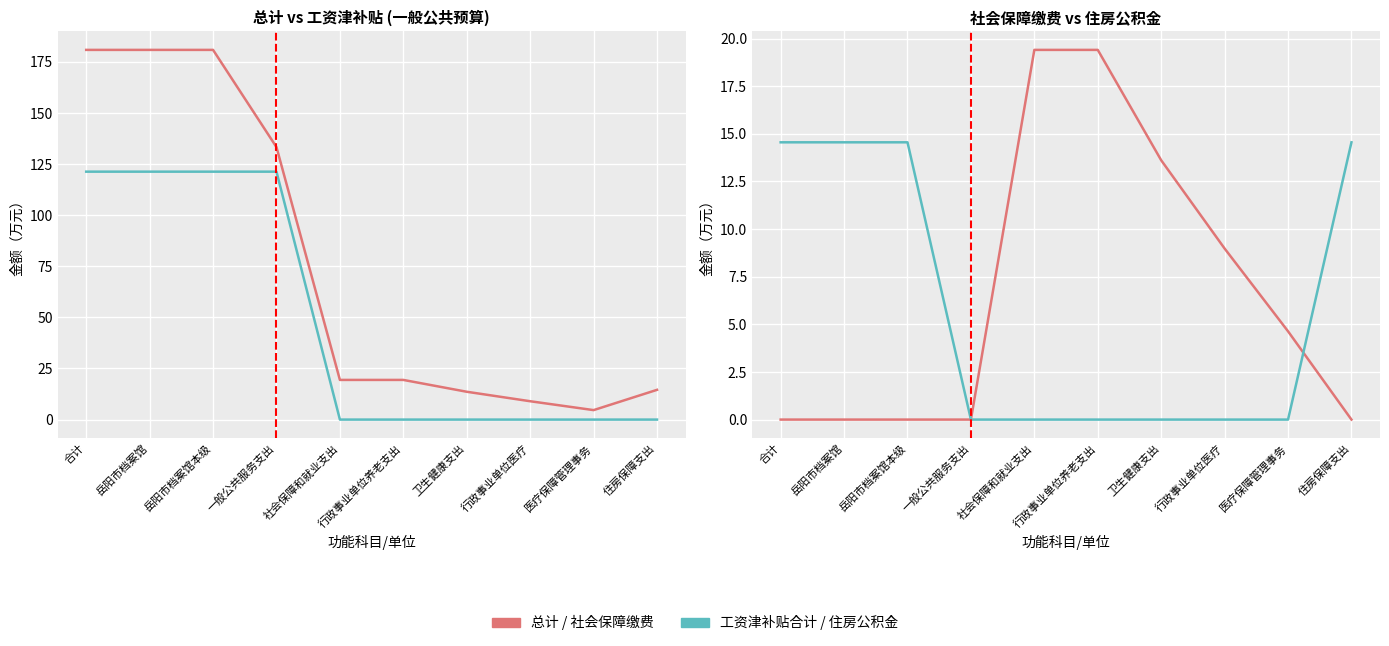

True or false: 社会保障缴费 and 总计 intersect in this chart.

False